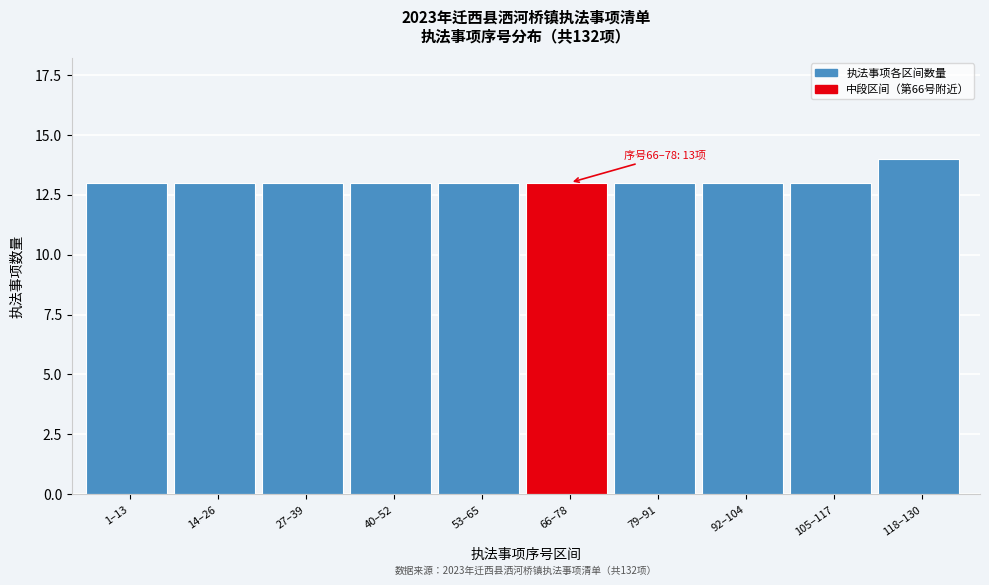

Reading left to right, what are all the values shown in this chart?

13	13	13	13	13	13	13	13	13	14